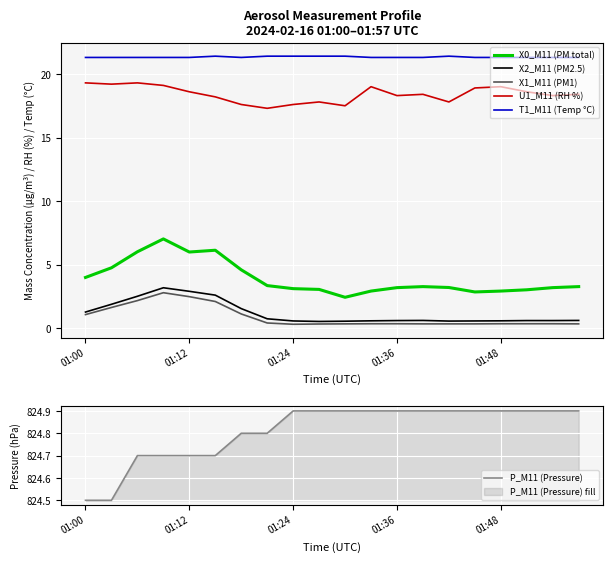

True or false: X2_M11 (PM2.5) and T1_M11 (Temp °C) intersect in this chart.

False